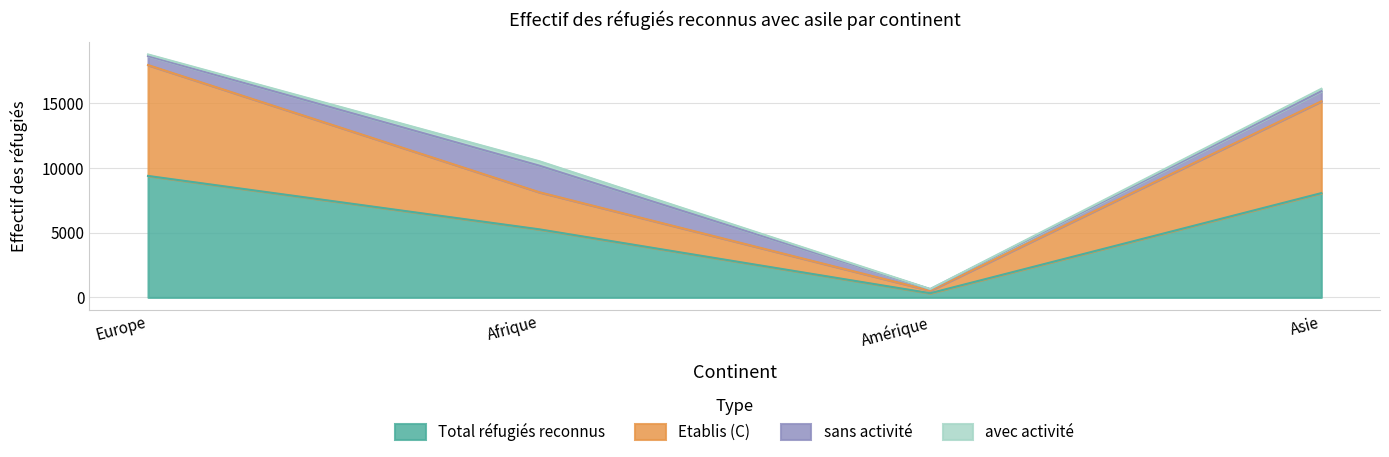

What is the highest value of the Total réfugiés reconnus series?

9390